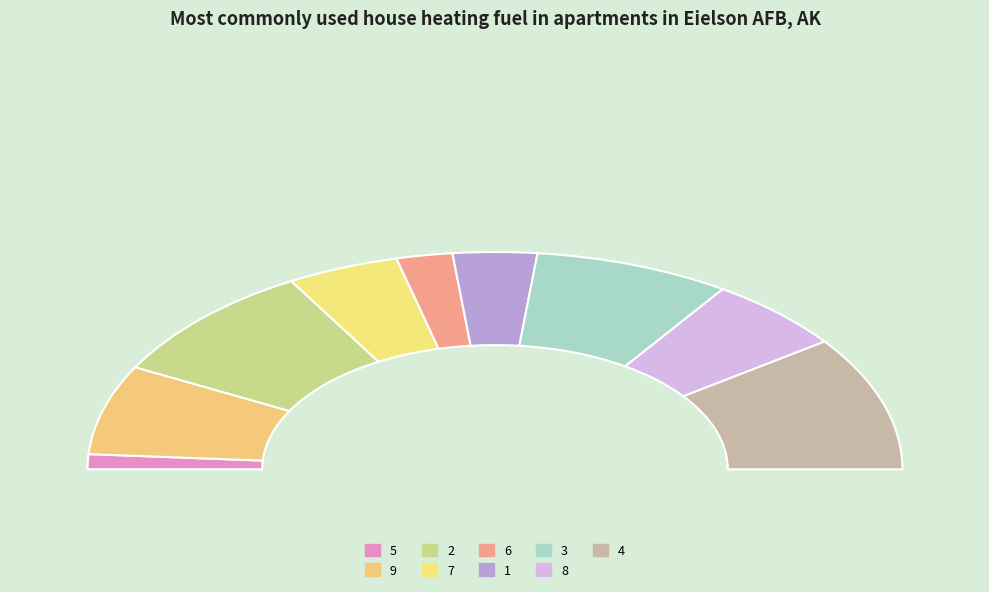

What is the smallest slice in the pie chart?

5